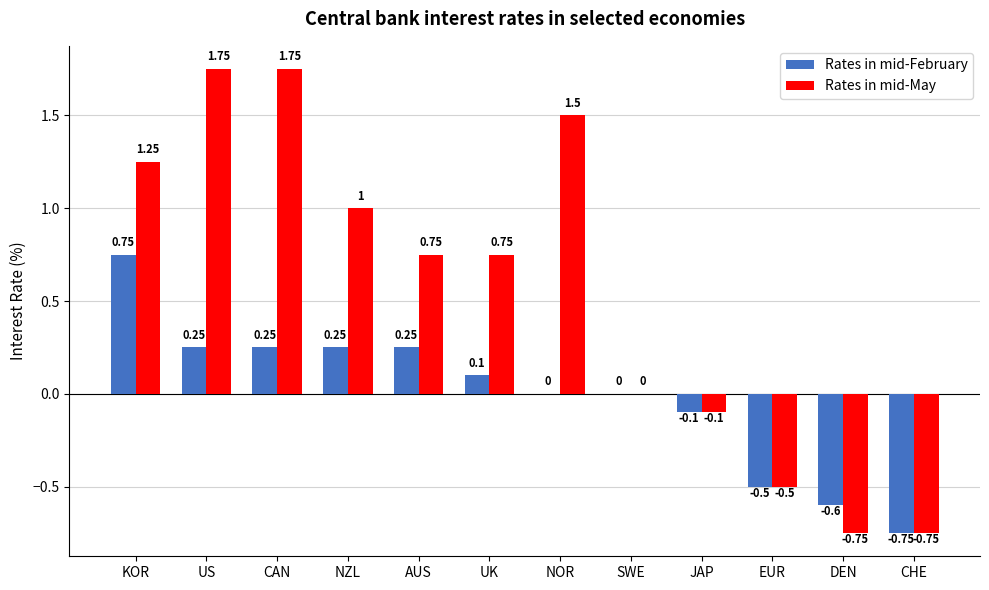

What is the sum of all Rates in mid-May values?

6.7